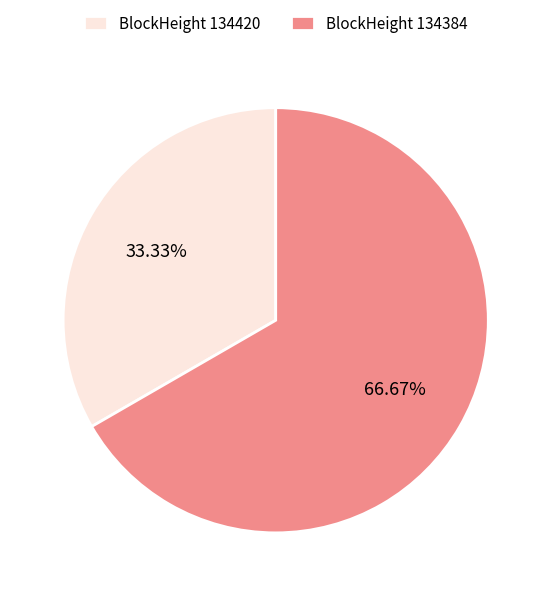

Which has a higher value, BlockHeight 134420 or BlockHeight 134384?

BlockHeight 134384